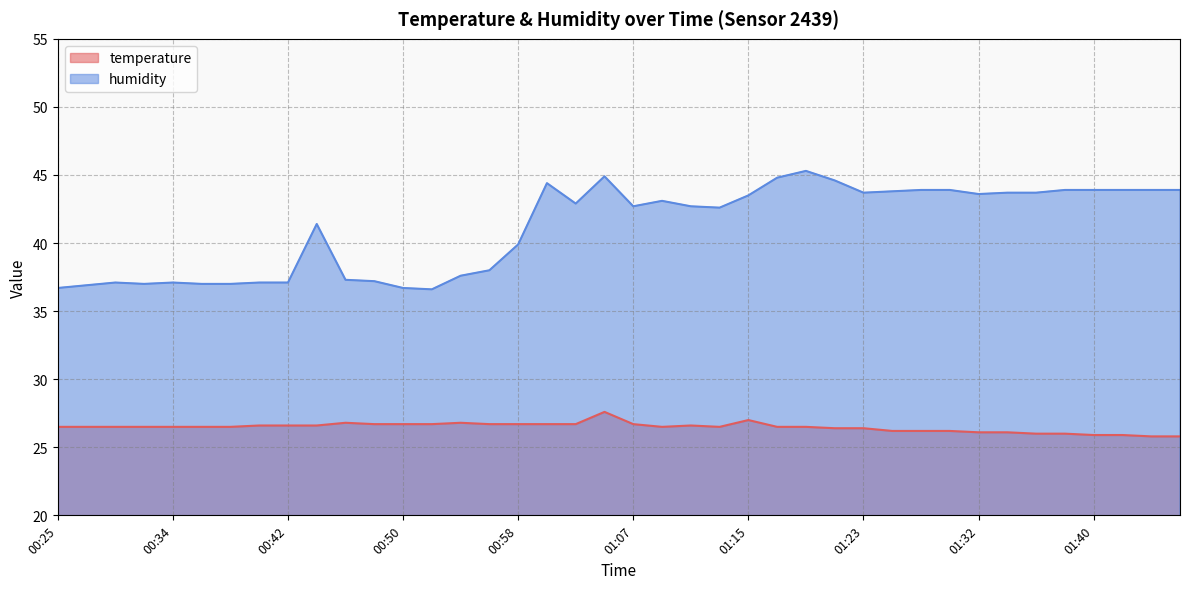

Reading left to right, extract all data points from this chart.

temperature: 26.5	26.5	26.5	26.5	26.5	26.5	26.5	26.6	26.6	26.6	26.8	26.7	26.7	26.7	26.8	26.7	26.7	26.7	26.7	27.6	26.7	26.5	26.6	26.5	27.0	26.5	26.5	26.4	26.4	26.2	26.2	26.2	26.1	26.1	26.0	26.0	25.9	25.9	25.8	25.8
humidity: 36.7	36.9	37.1	37.0	37.1	37.0	37.0	37.1	37.1	41.4	37.3	37.2	36.7	36.6	37.6	38.0	39.9	44.4	42.9	44.9	42.7	43.1	42.7	42.6	43.5	44.8	45.3	44.6	43.7	43.8	43.9	43.9	43.6	43.7	43.7	43.9	43.9	43.9	43.9	43.9